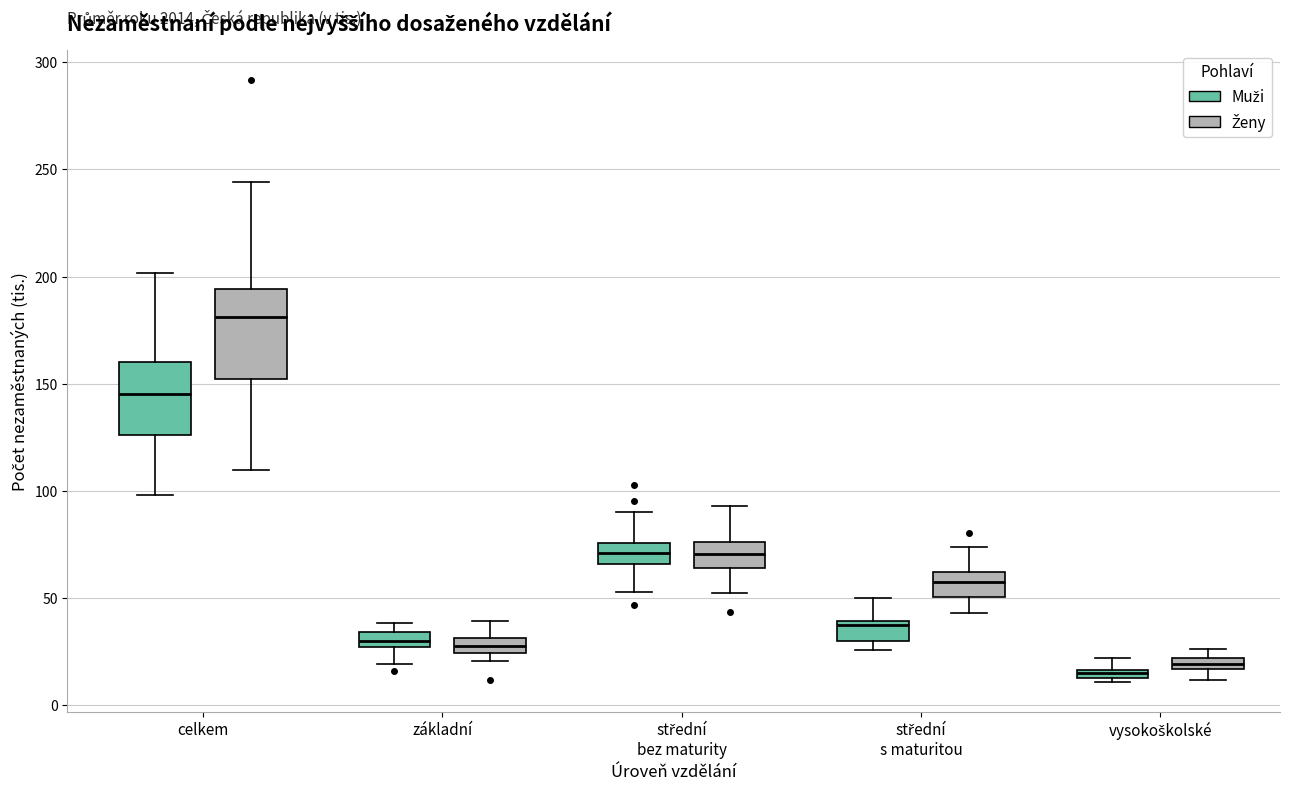

Comparing the boxes themselves (not the whiskers), which one is the tallest?

celkem (Ženy)